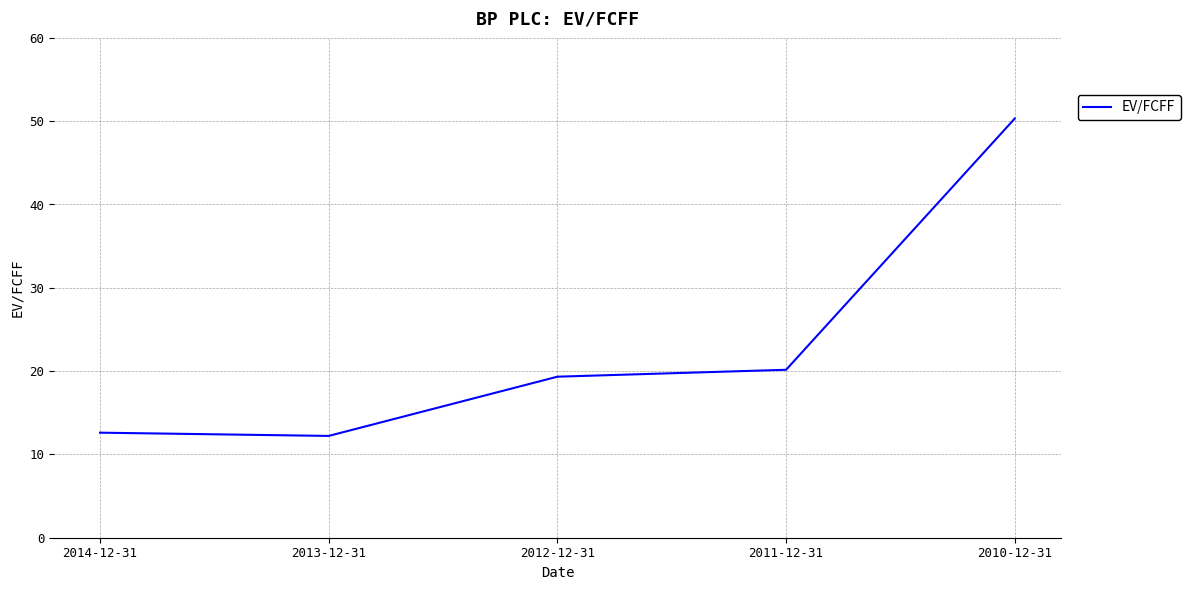

What is the approximate value at 2011-12-31?

20.2